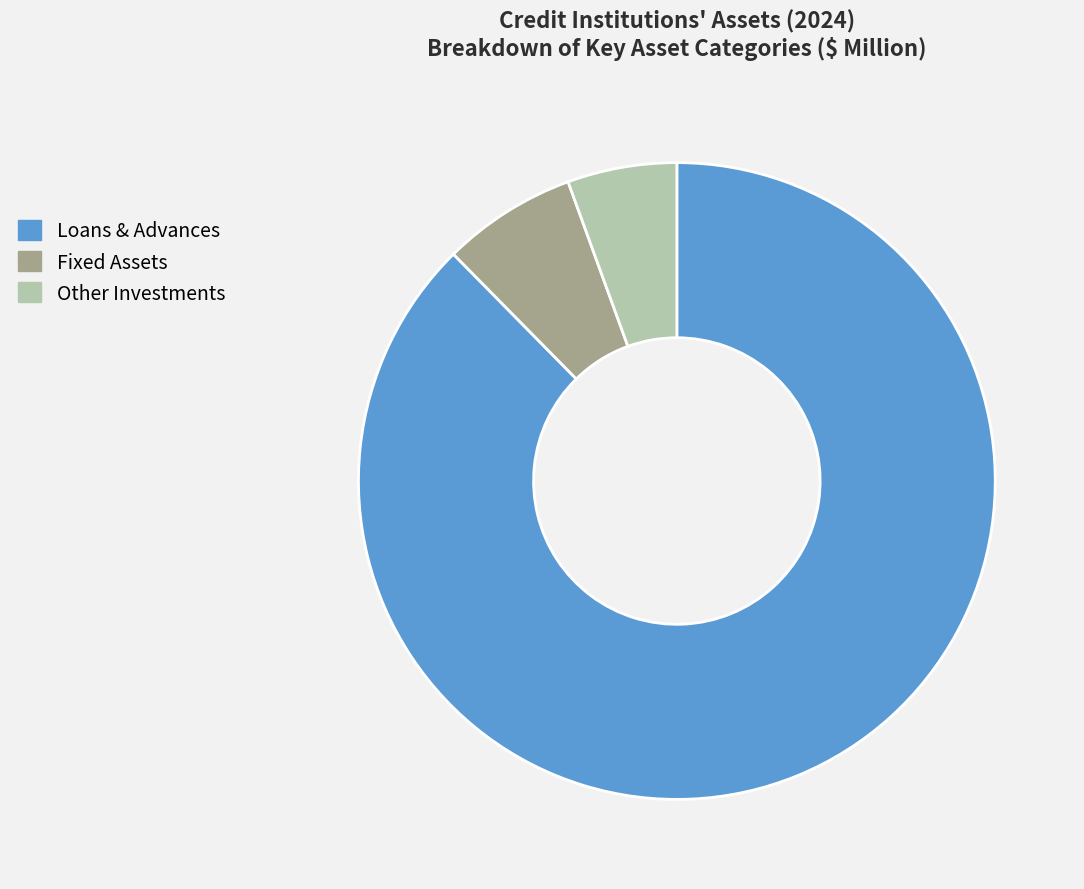

What is the ratio of the value at Loans & Advances to the value at Fixed Assets?

12.8